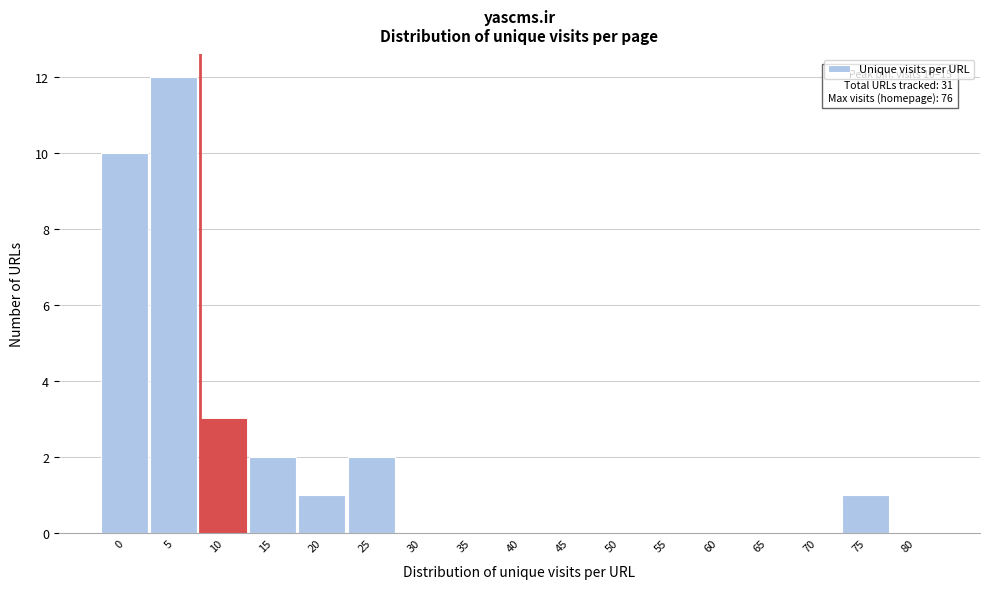

Reading left to right, extract all data points from this chart.

0=10	5=12	10=3	15=2	20=1	25=2	30=0	35=0	40=0	45=0	50=0	55=0	60=0	65=0	70=0	75=1	80=0